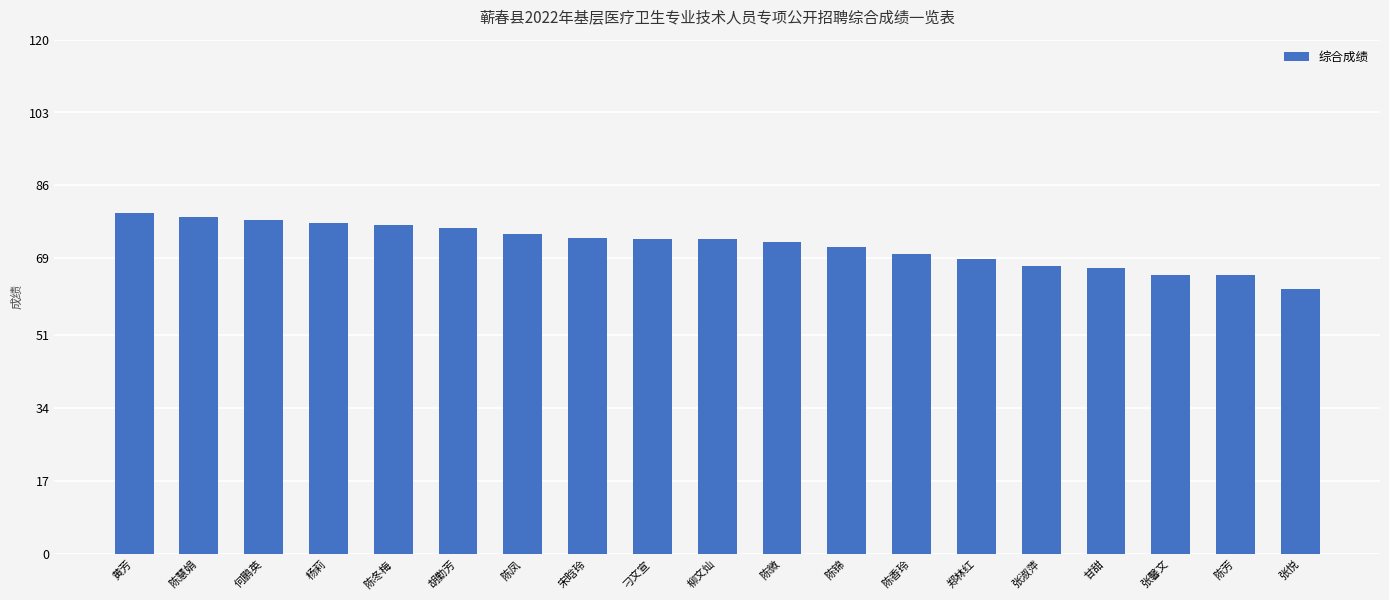

What is the label of the 14th bar from the left?

郑林红